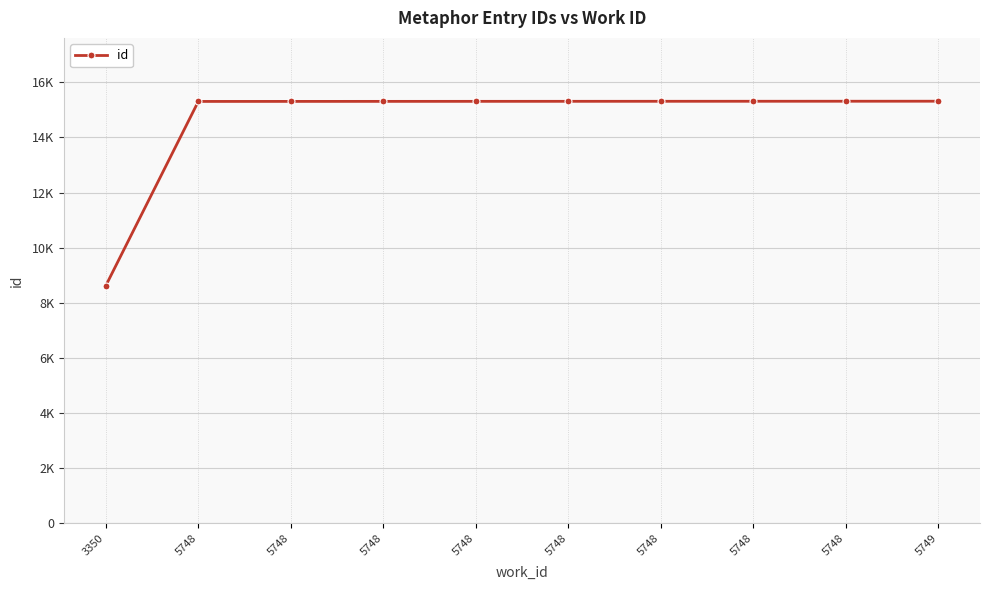

Does the chart have visible grid lines?

Yes